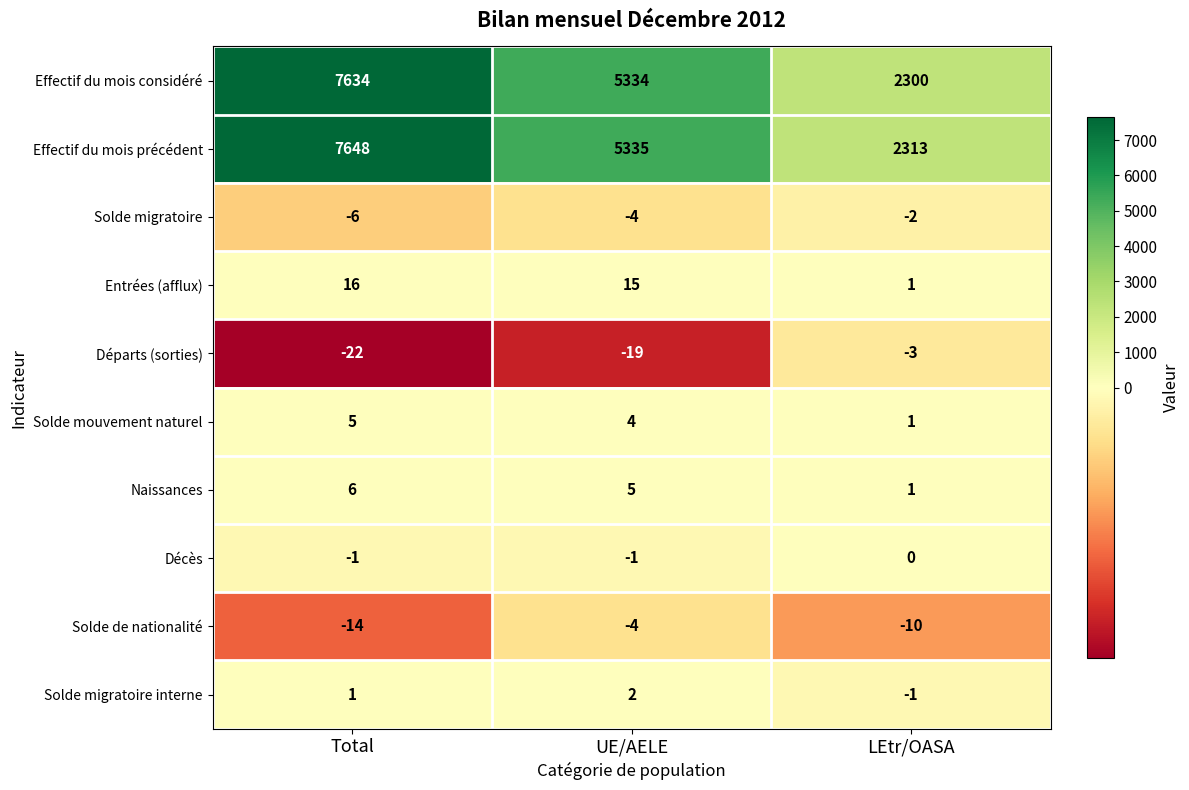

Is the value of Départs (sorties) at LEtr/OASA greater than the value of Solde migratoire interne at LEtr/OASA?

No